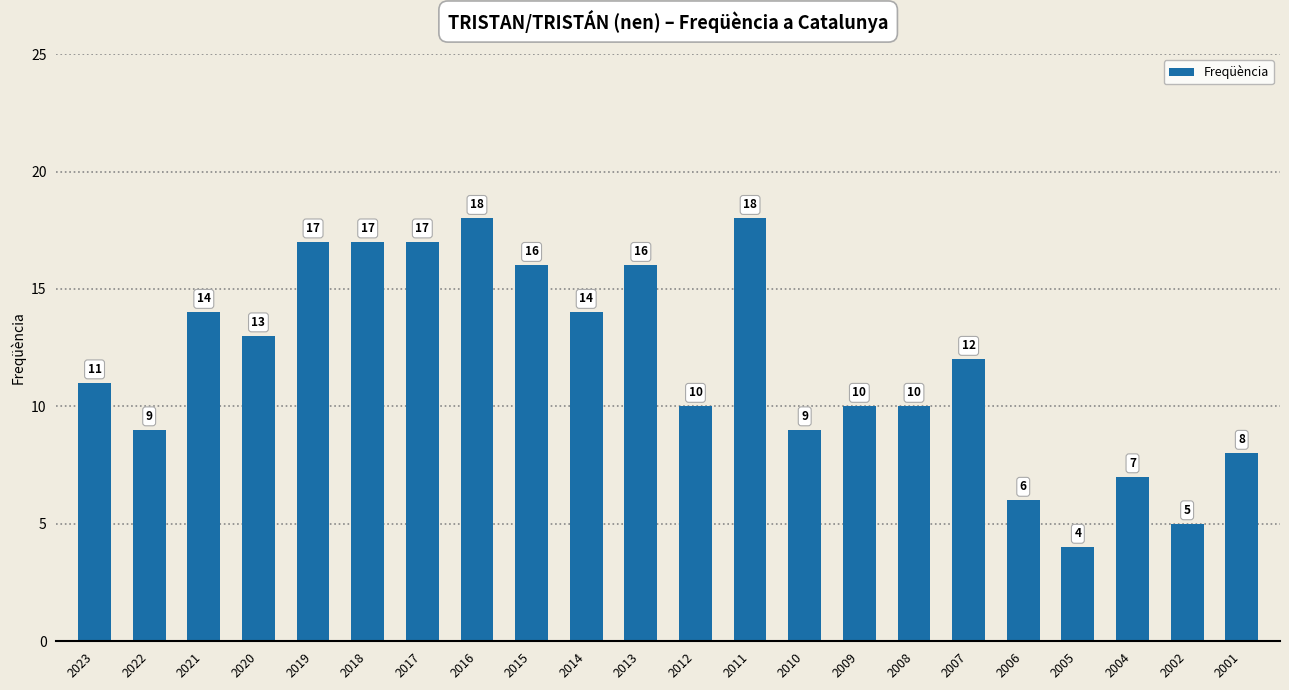

What is the value of the 6th bar from the left?

17